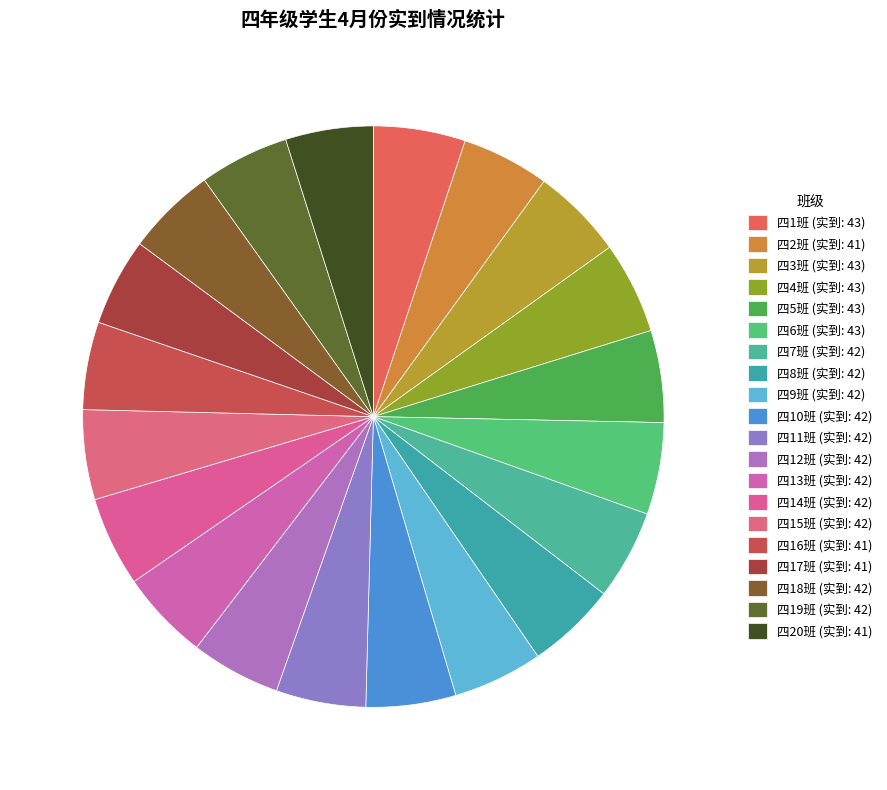

What is the smallest slice in the pie chart?

四2